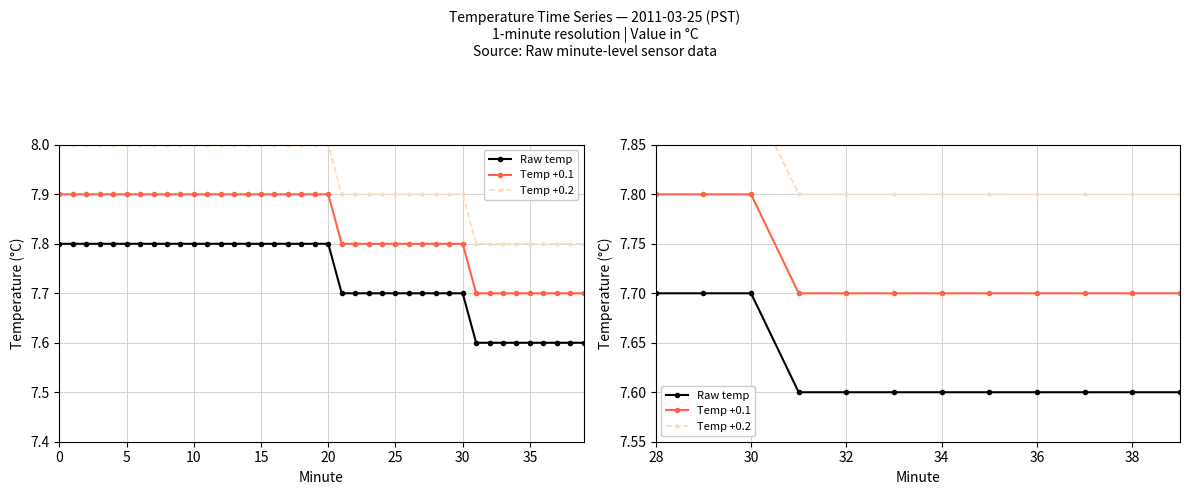

What are all the series names shown in the legend?

Raw temp, Temp +0.1, Temp +0.2